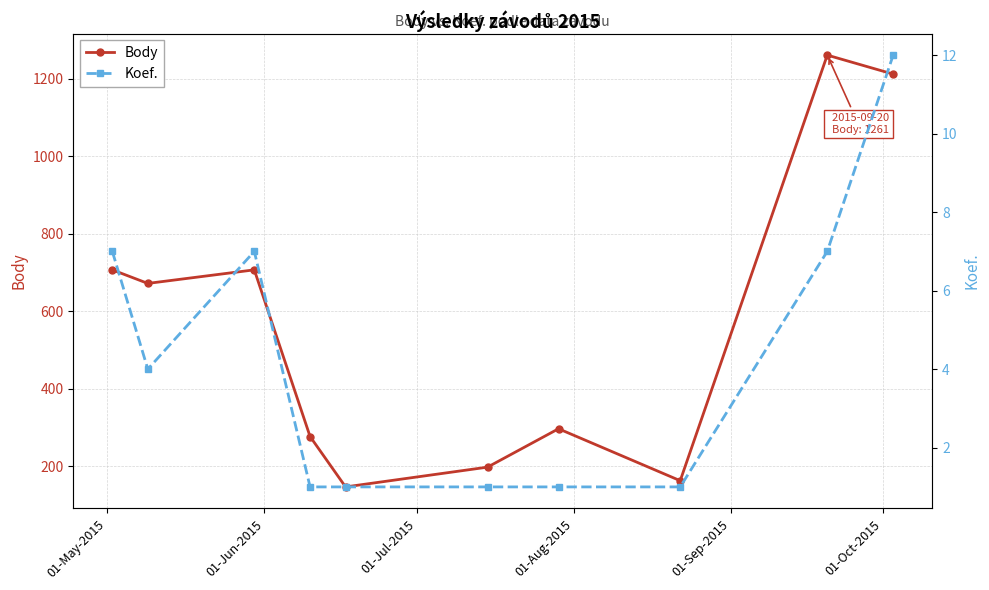

How many interior local valleys does the Body series have?

3